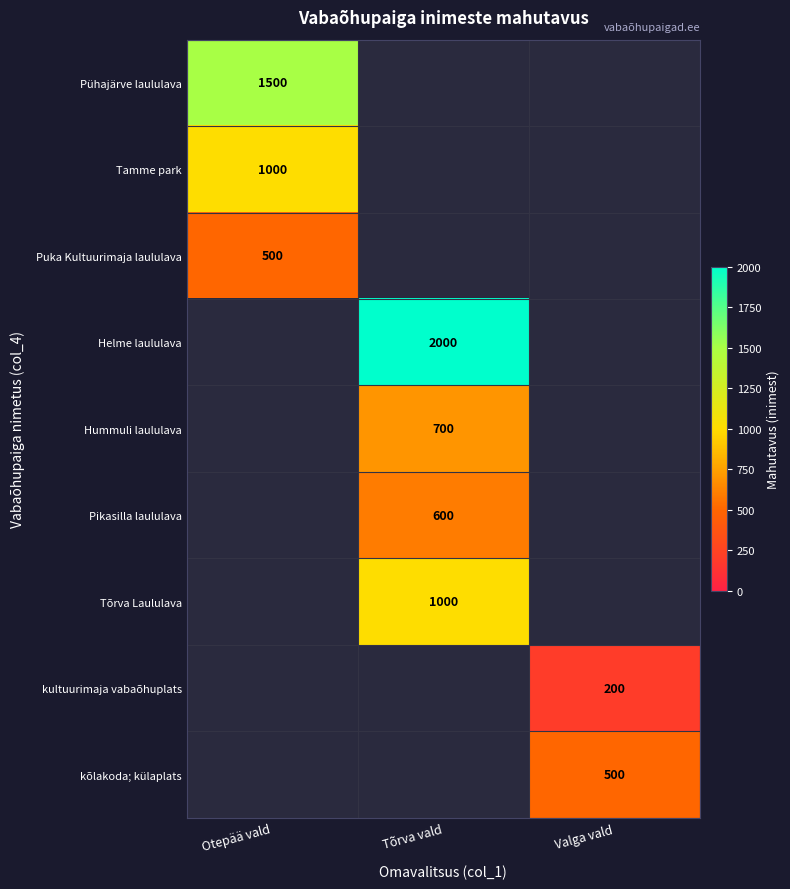

How many series are shown in this chart?

9